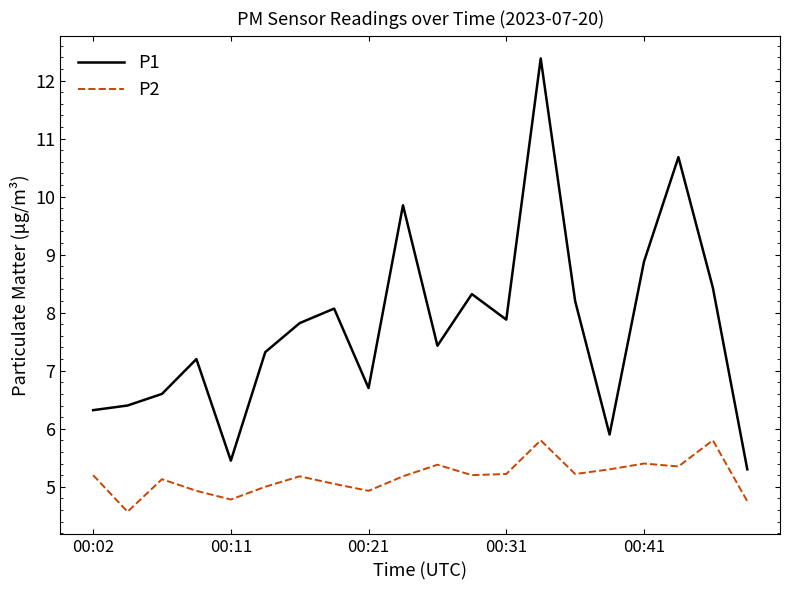

True or false: P2 and P1 intersect in this chart.

False